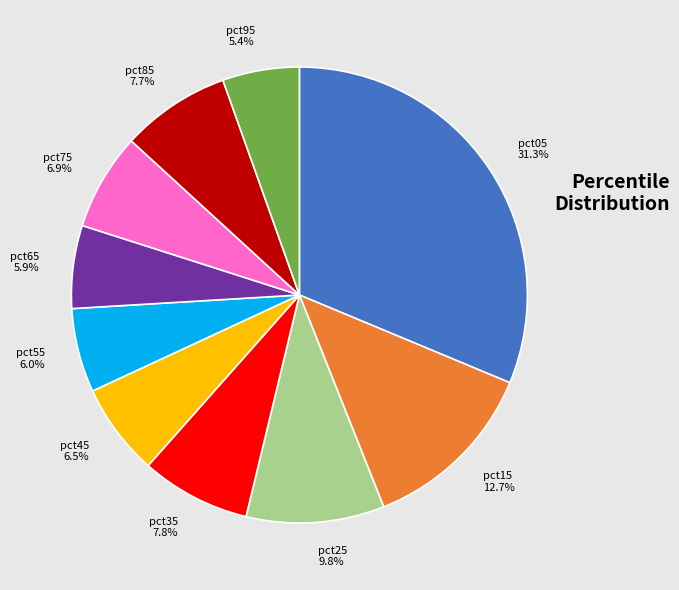

Does pct95 account for over 50% of the chart?

No